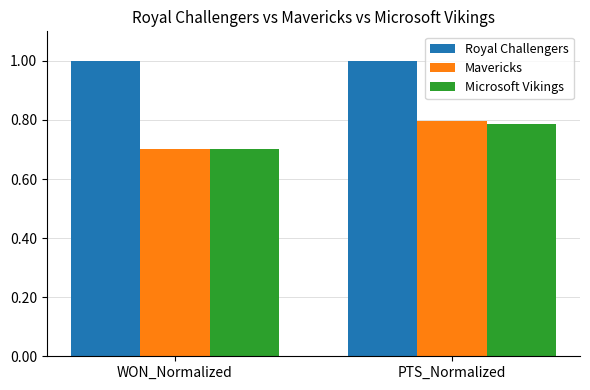

What is the total value across all series at WON_Normalized?

2.4